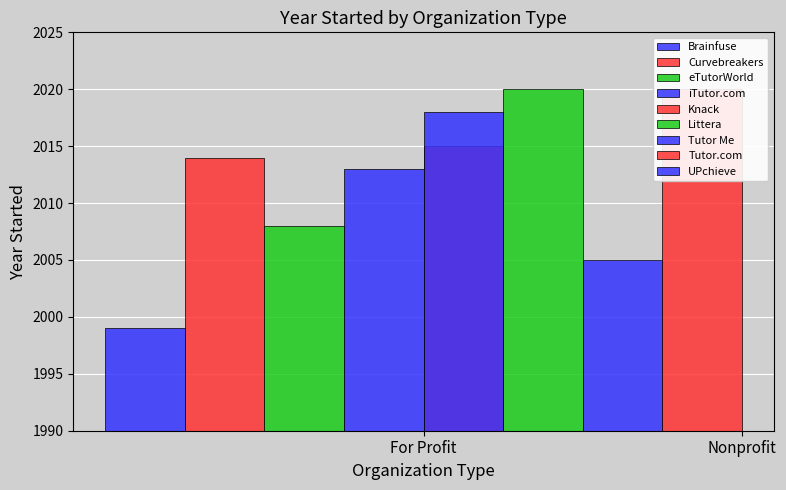

What is the smallest value displayed?

1999